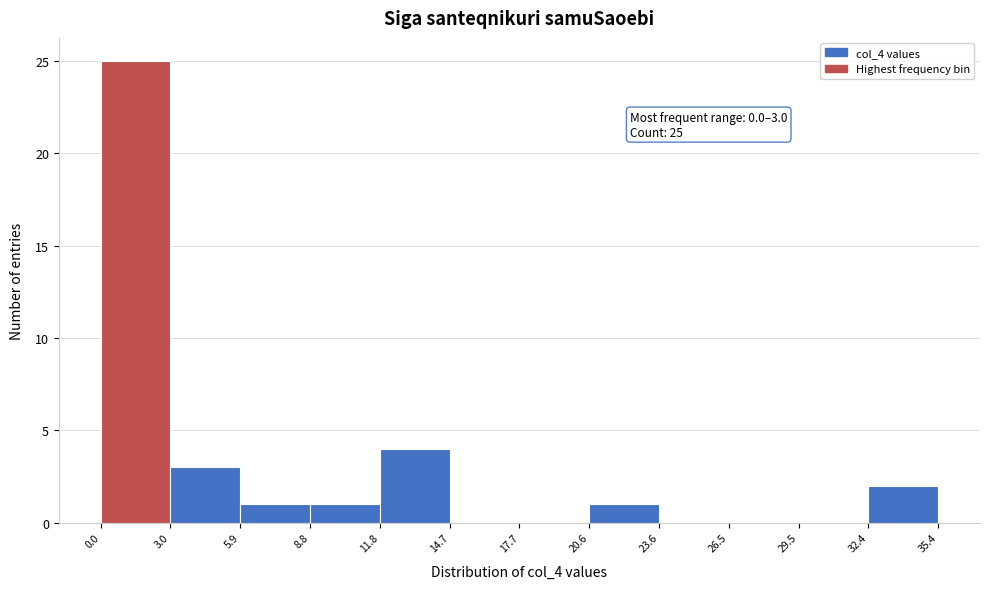

Which range on the x-axis has the tallest bar?

0.0 to 3.0